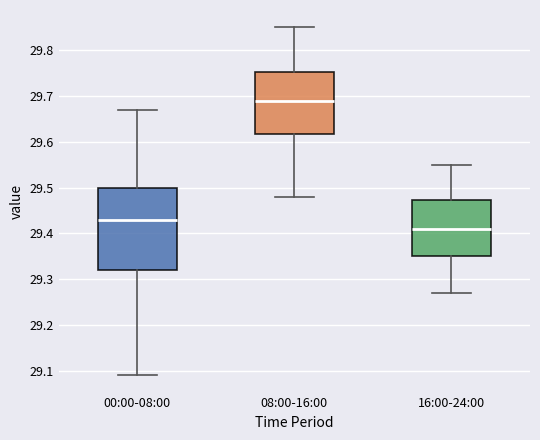

Which box is the tallest, from its lower edge to its upper edge?

00:00-08:00